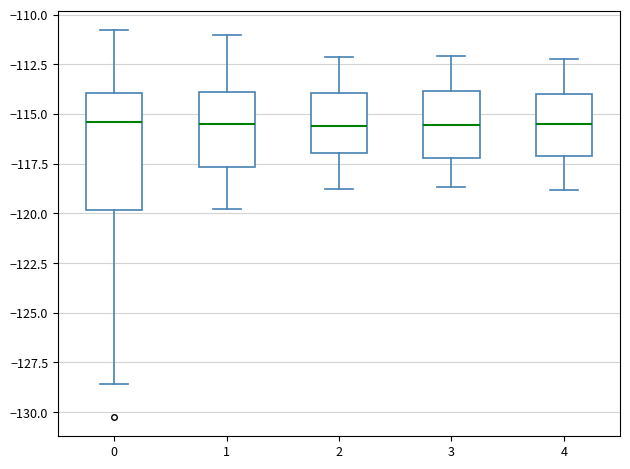

Reading left to right, read every box against the y-axis: the position of its median line, the range the box covers, and the ends of its whiskers. The values are not printed on the chart, so give them approximately, as read against the axis.

0: median -115.5, box -120.0 to -114.0, whiskers -128.5 to -111.0
1: median -115.5, box -117.5 to -114.0, whiskers -120.0 to -111.0
2: median -115.5, box -117.0 to -114.0, whiskers -119.0 to -112.0
3: median -115.5, box -117.0 to -114.0, whiskers -118.5 to -112.0
4: median -115.5, box -117.0 to -114.0, whiskers -119.0 to -112.0